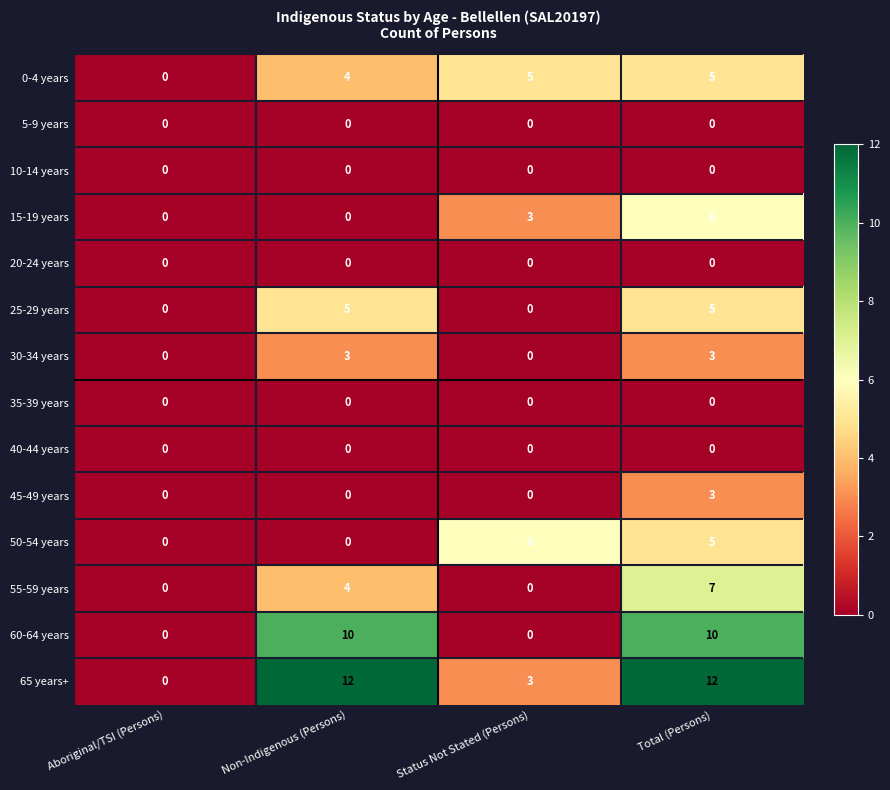

Count the number of data series in this chart.

14